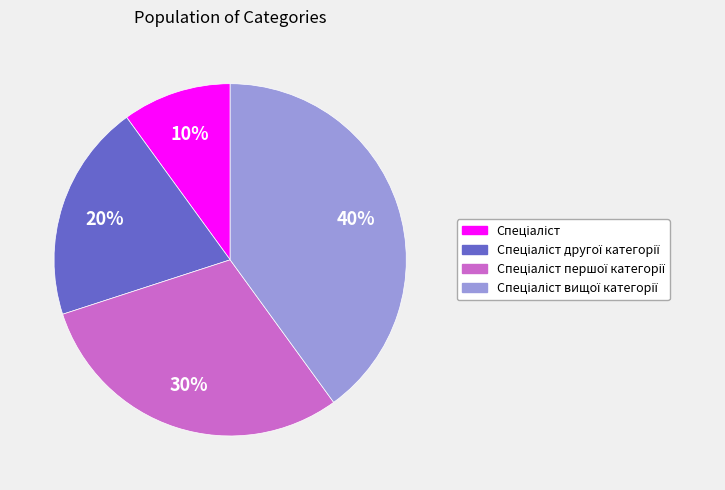

To the nearest percent, what is the difference between the largest and smallest slice percentages?

30%